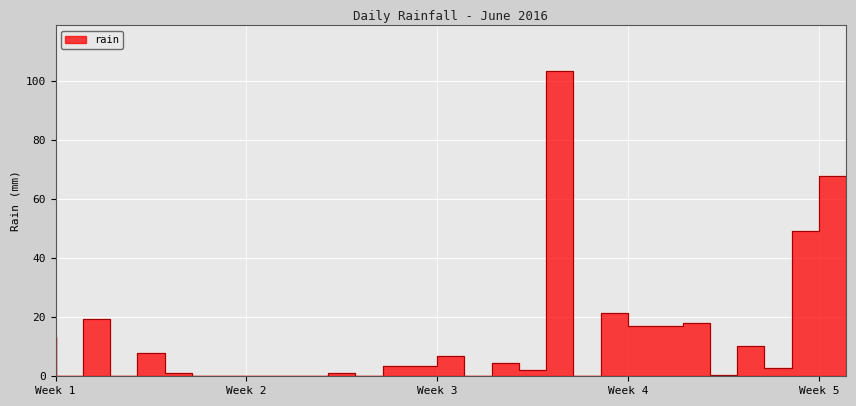

At which category does the chart reach its minimum across all series?

2016-06-02